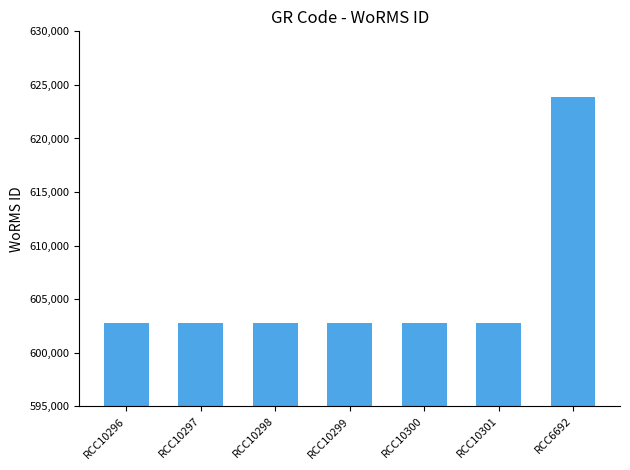

How many bars are there in total?

7